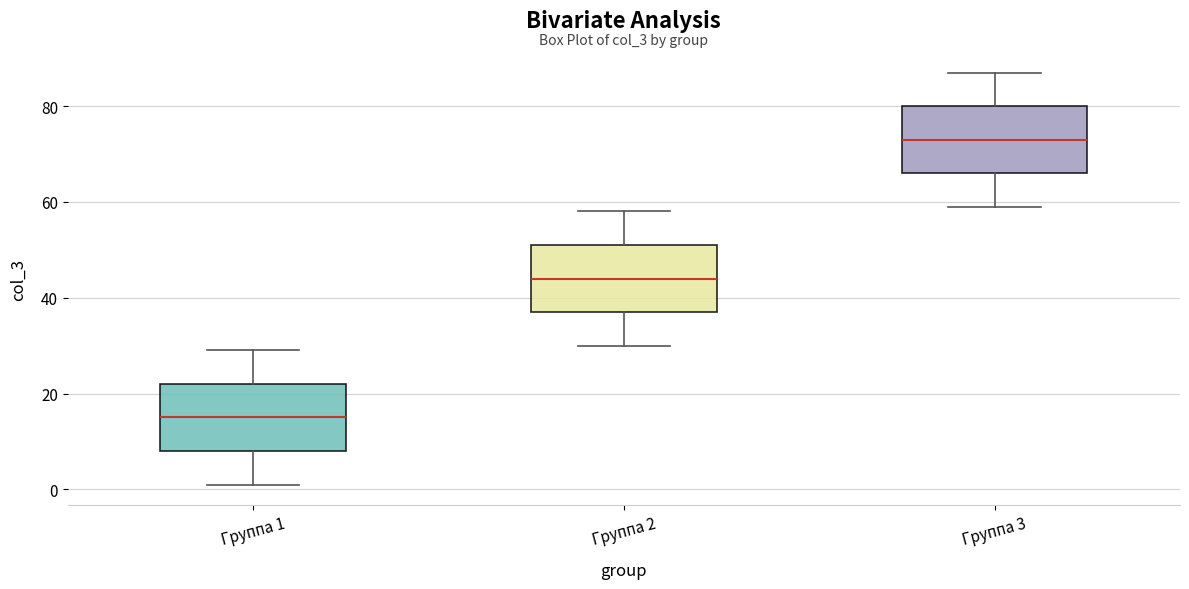

Reading left to right, transcribe this box plot: for each box, give where its median line is, the range the box spans, and where its two whiskers end, as read against the y-axis. The values are not printed on the chart, so give them approximately, as read against the axis.

Группа 1: median 16, box 8 to 22, whiskers 2 to 30
Группа 2: median 44, box 38 to 52, whiskers 30 to 58
Группа 3: median 74, box 66 to 80, whiskers 60 to 88